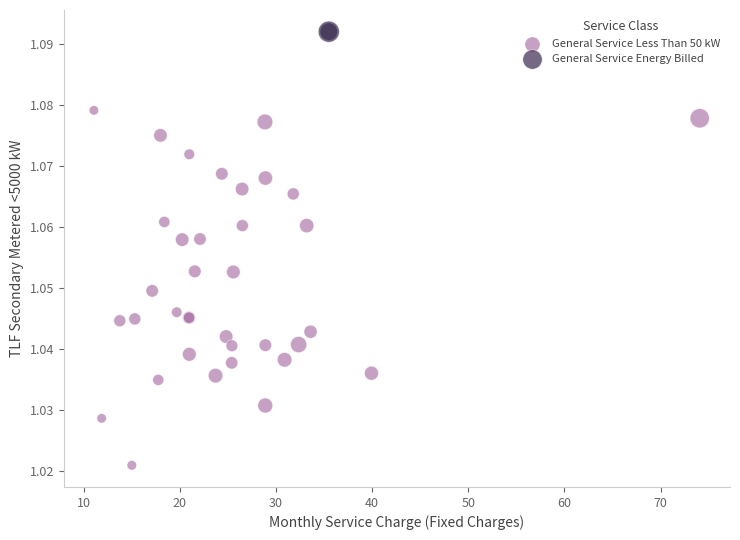

What are all the series names shown in the legend?

General Service Less Than 50 kW, General Service Energy Billed